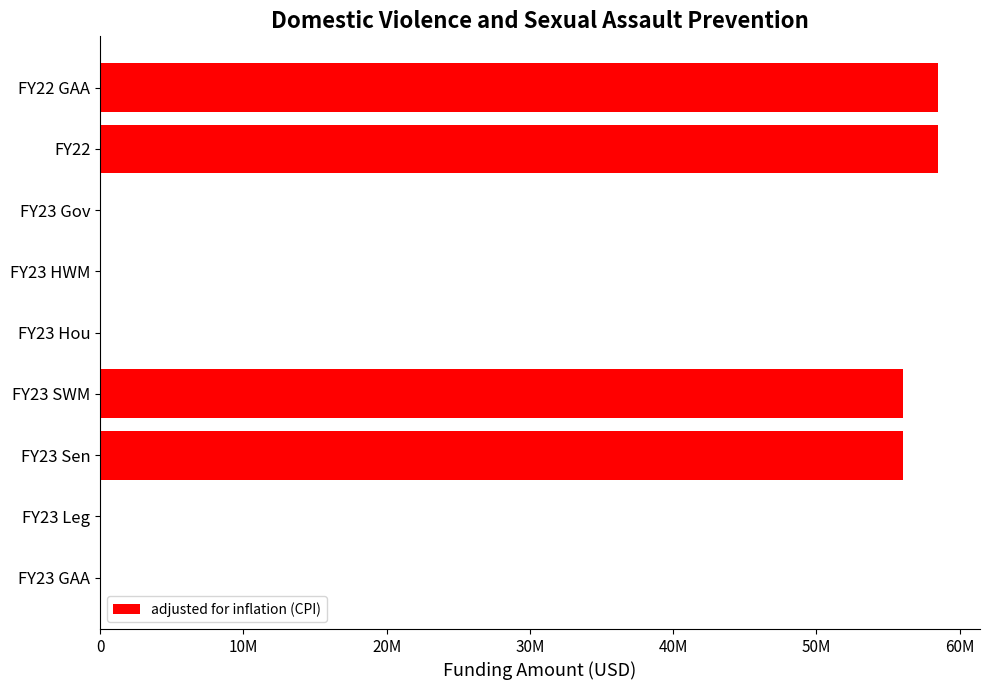

Are the bars horizontal?

Yes